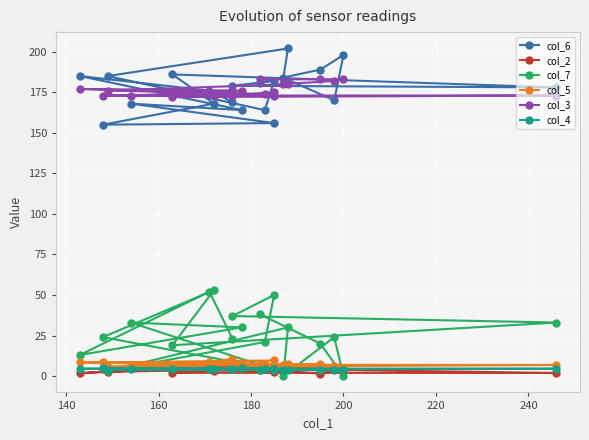

What is the value of the col_3 point at the 3rd from the left?

177.0